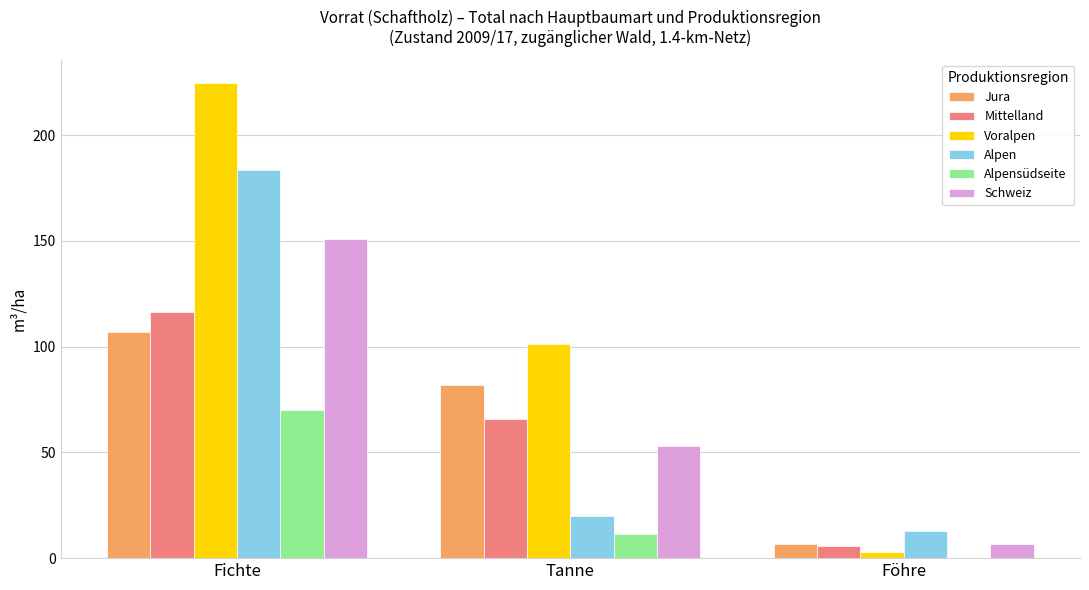

What is the spread (max minus min) of values at Tanne?

89.7